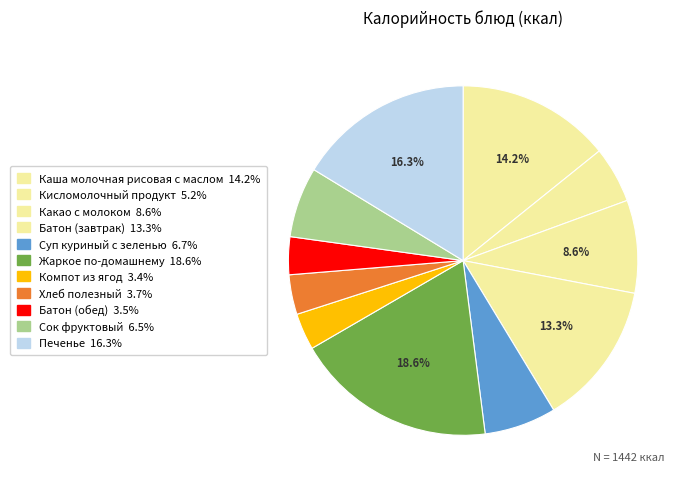

Which has a higher value, Батон (обед) or Кисломолочный продукт?

Кисломолочный продукт